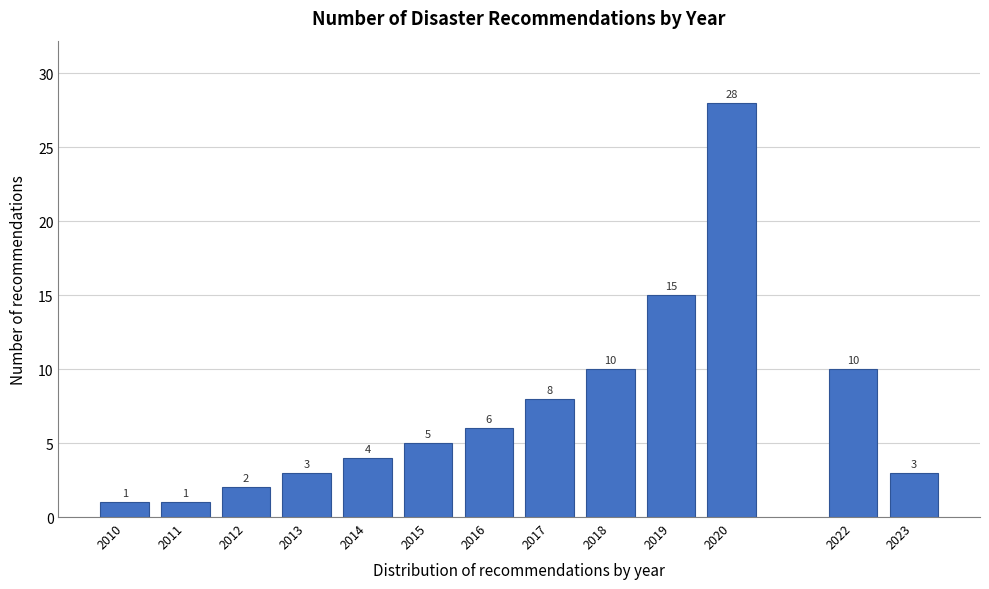

Reading right to left, extract all data points from this chart.

3	10	28	15	10	8	6	5	4	3	2	1	1